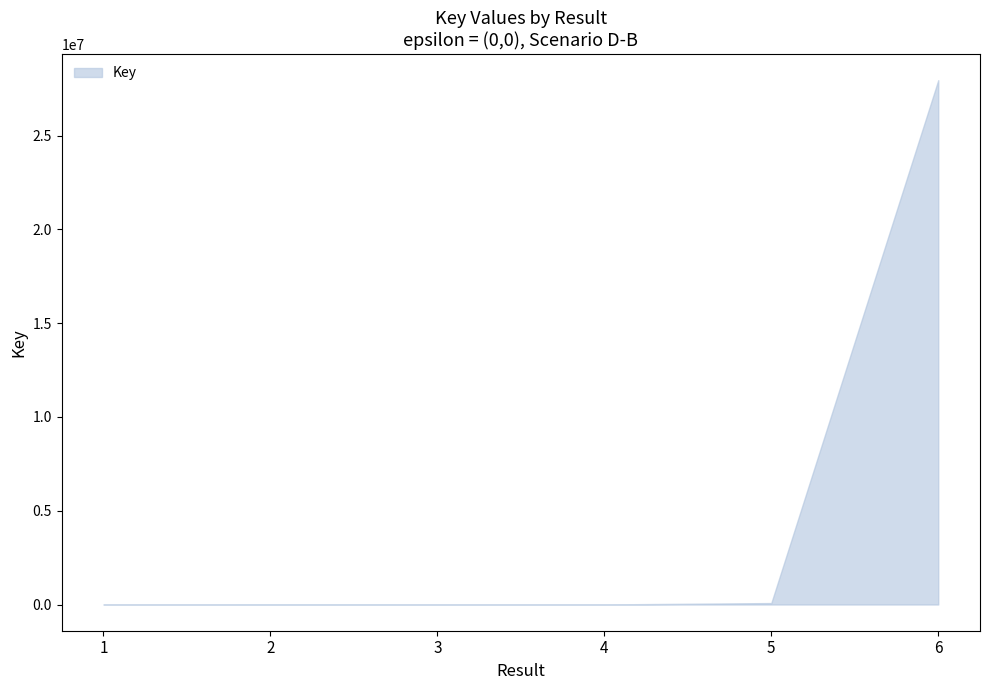

How many interior local peaks (higher than both neighbors) does the data have?

1